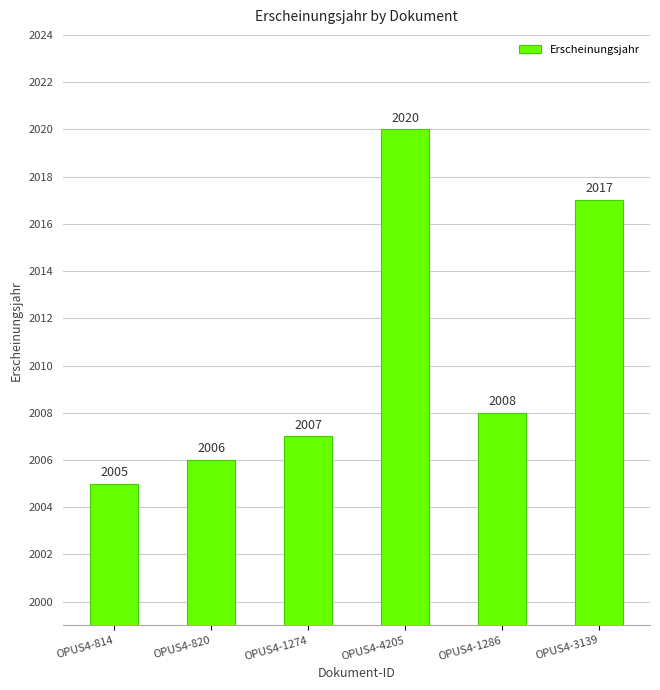

What is the difference between the maximum and second lowest values?

14